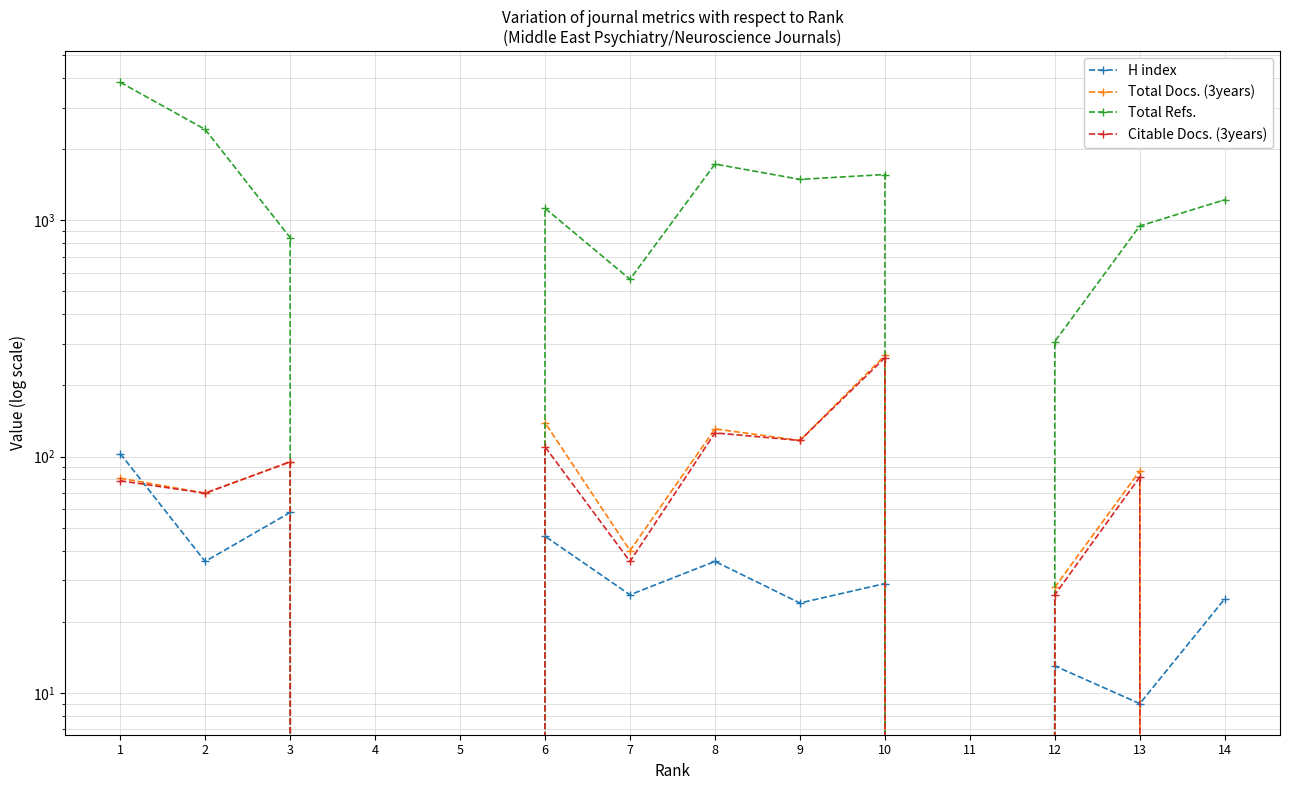

Between 8 and 14, which is larger?

8